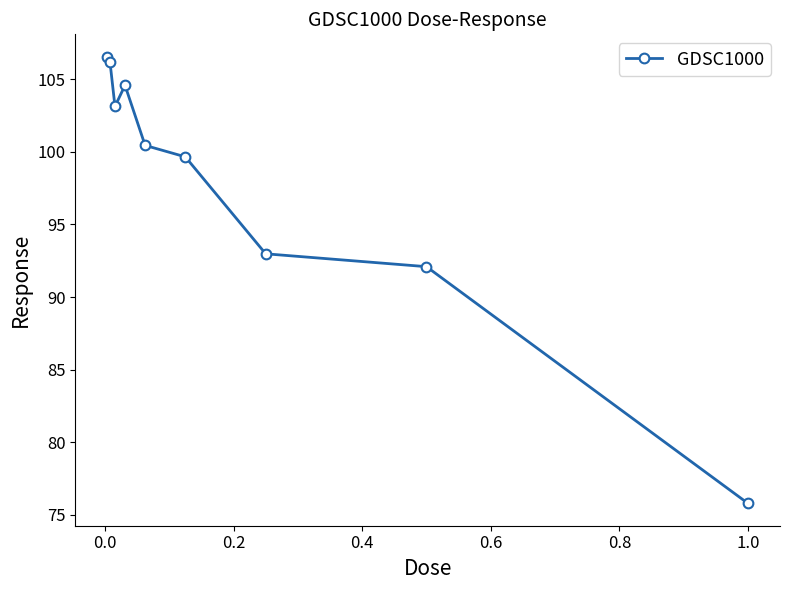

What is the average value?

97.9